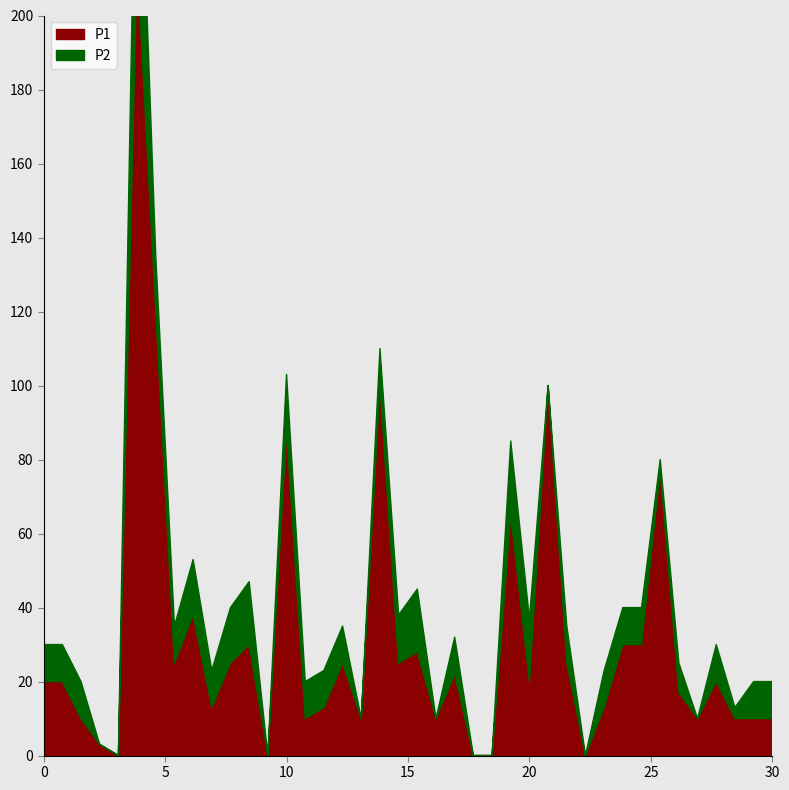

How many lines are shown in the chart?

2